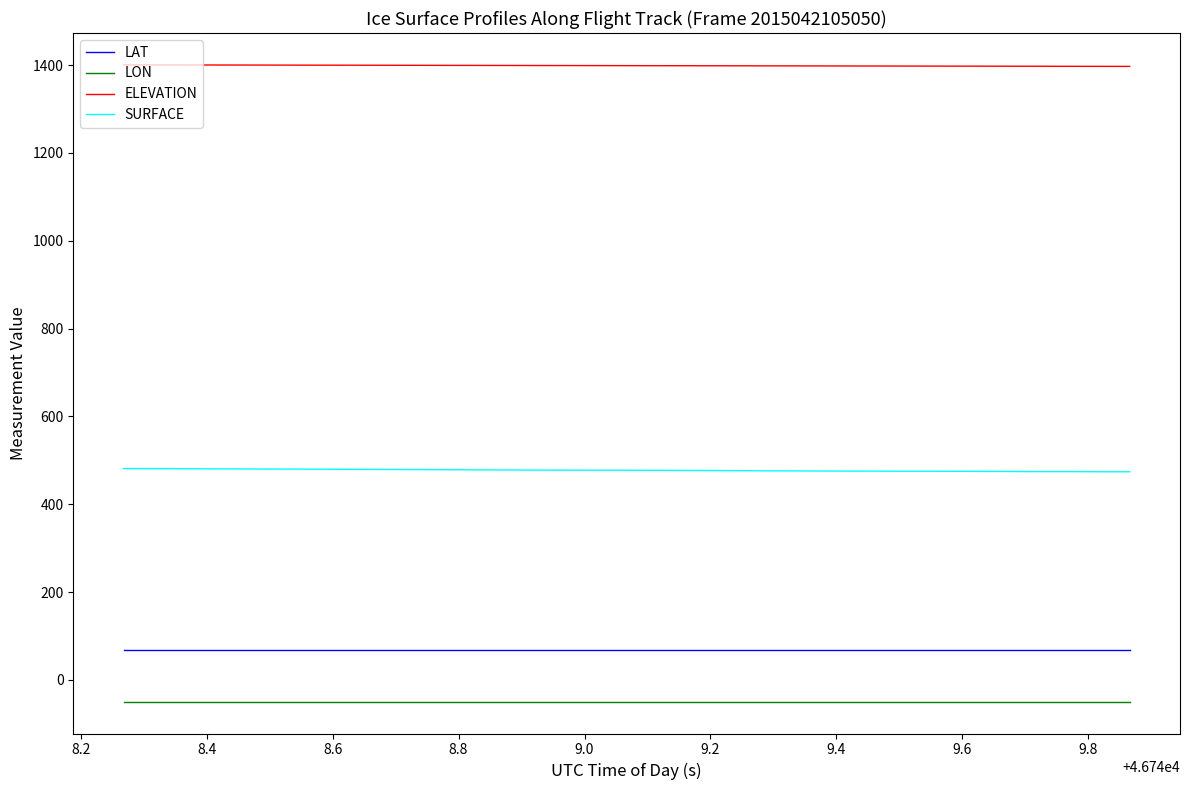

True or false: LAT and LON cross at least once.

False